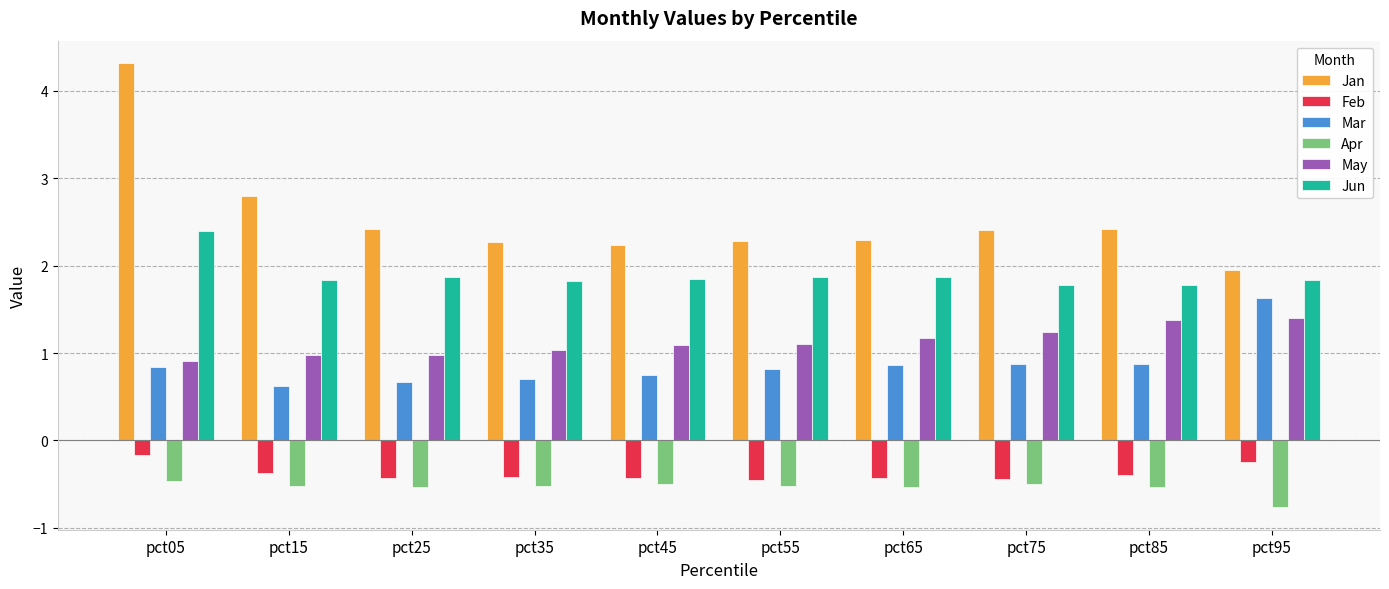

At pct95, list the series in order from largest to smallest.

Jan, Jun, Mar, May, Feb, Apr